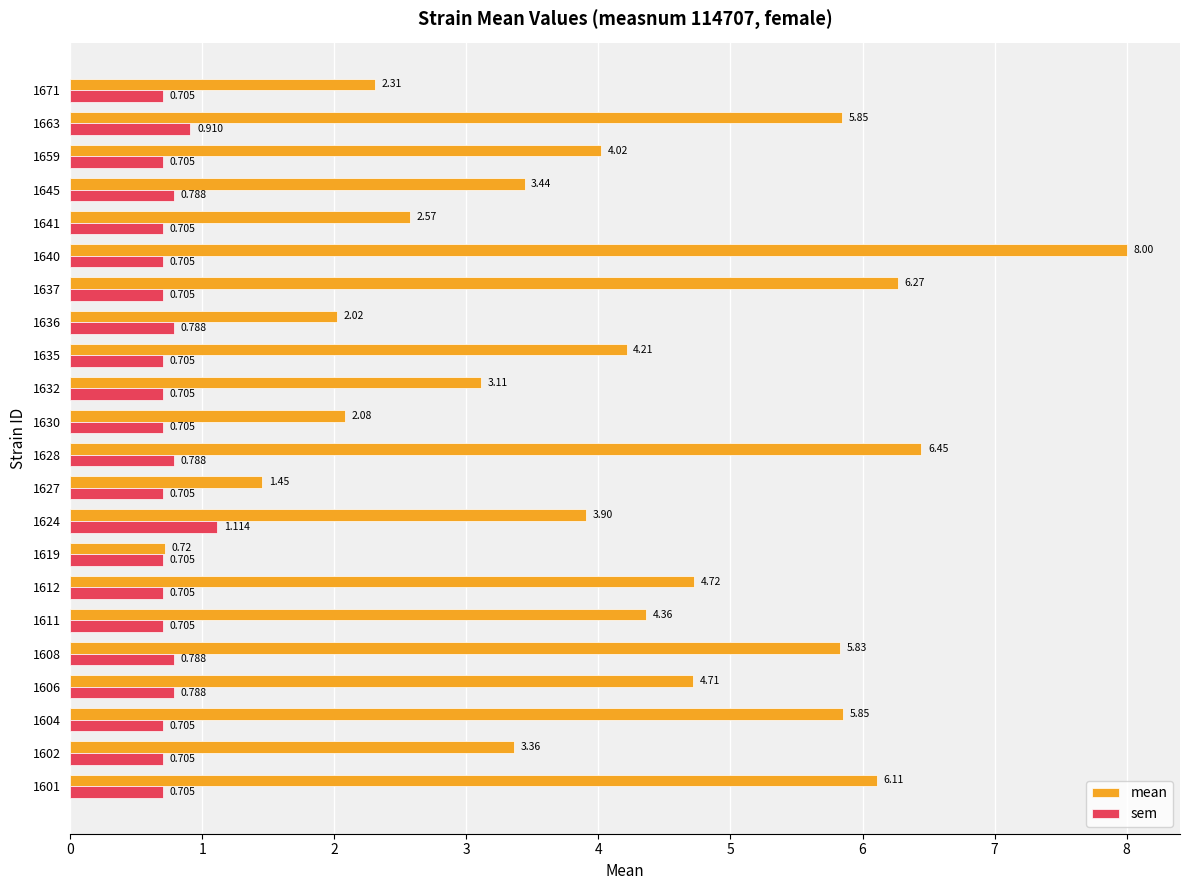

Rank the series at 1645 from highest to lowest value.

mean, sem